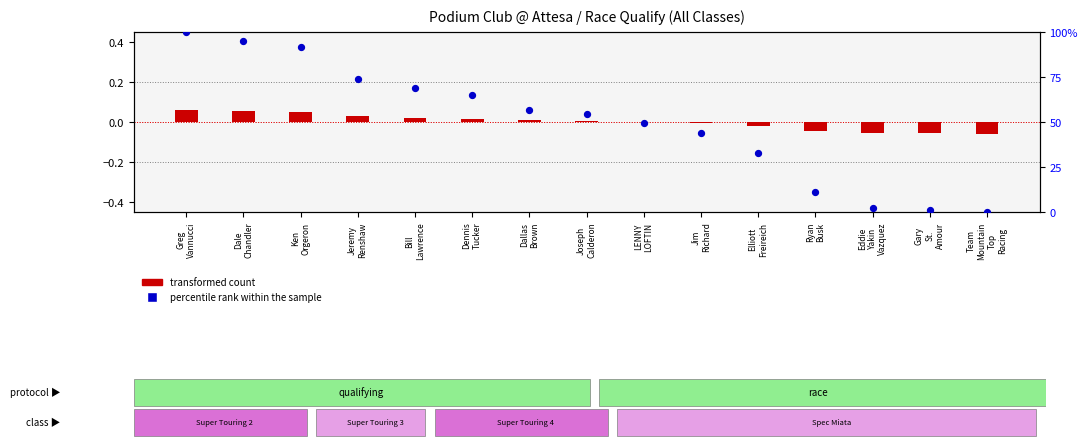

Which series contains the lowest Y value?

transformed count